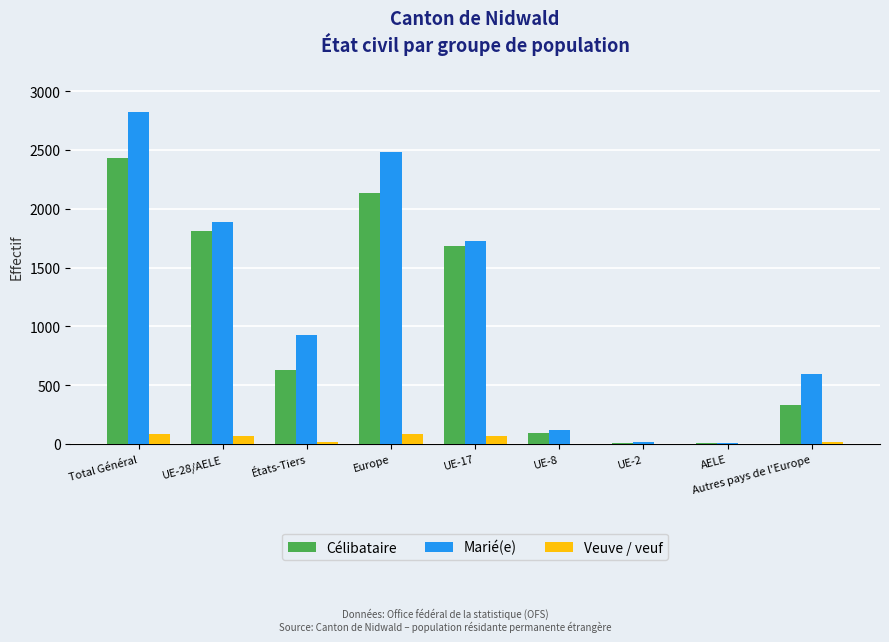

The value of Célibataire at Total Général is 898. True or false?

False